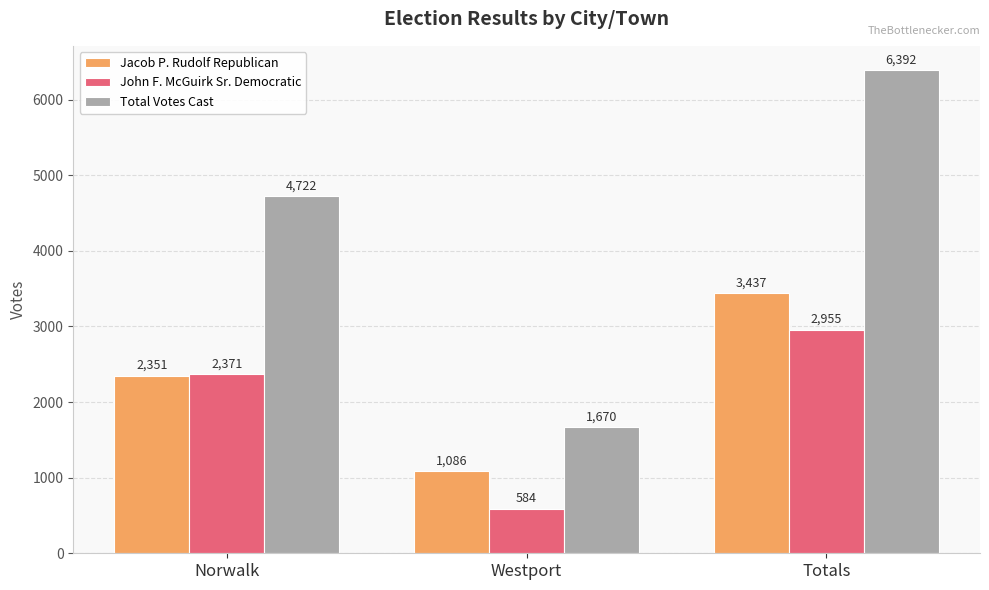

Which category has the lowest value in the Jacob P. Rudolf Republican series?

Westport